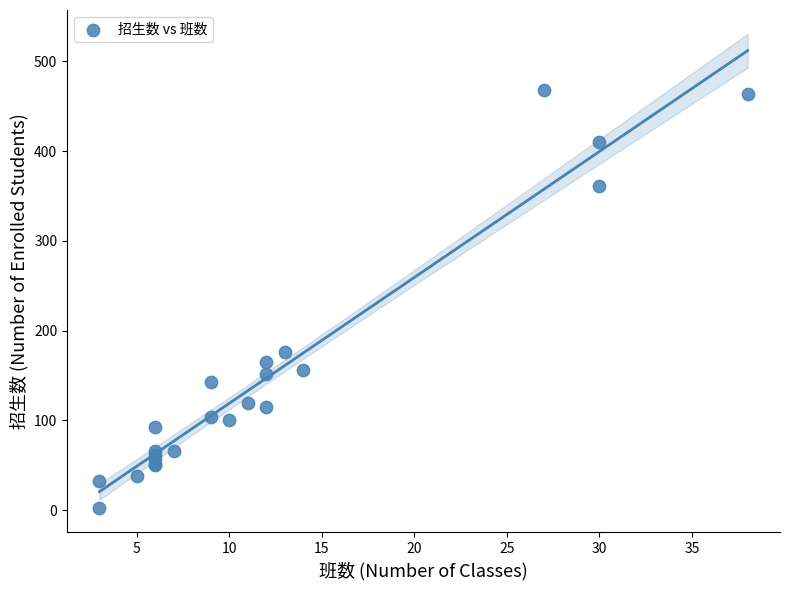

What Y value in the scatter plot is closest to 235?

176